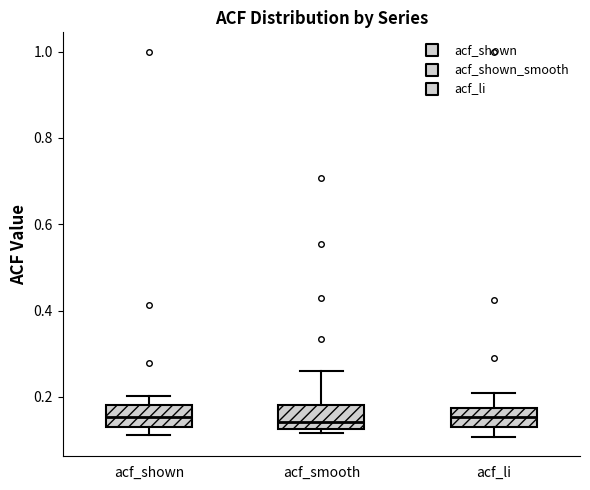

Reading left to right, read every box against the y-axis: the position of its median line, the range the box covers, and the ends of its whiskers. The values are not printed on the chart, so give them approximately, as read against the axis.

acf_shown: median 0.16, box 0.12 to 0.18, whiskers 0.12 (just below the box's lower edge) to 0.20
acf_smooth: median 0.14, box 0.12 to 0.18, whiskers 0.12 (just below the box's lower edge) to 0.26
acf_li: median 0.16, box 0.14 to 0.18, whiskers 0.10 to 0.20